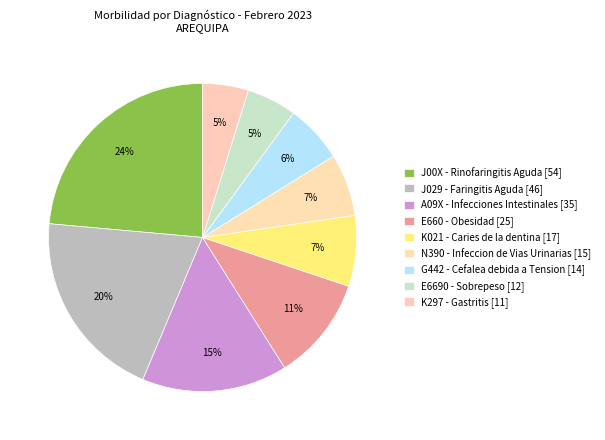

How many slices are in this pie chart?

9